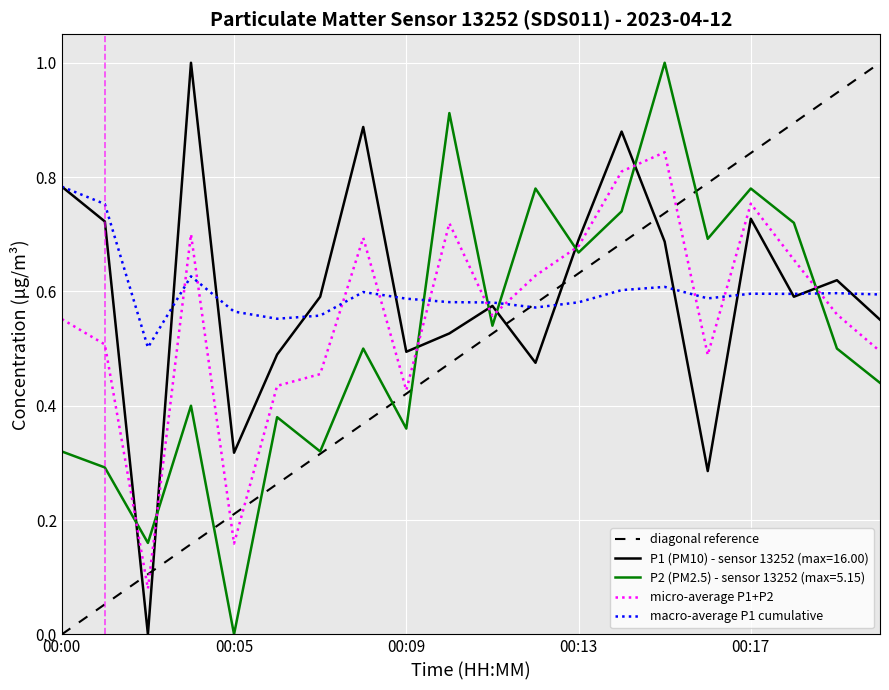

Where is the first local maximum for P1?

00:04